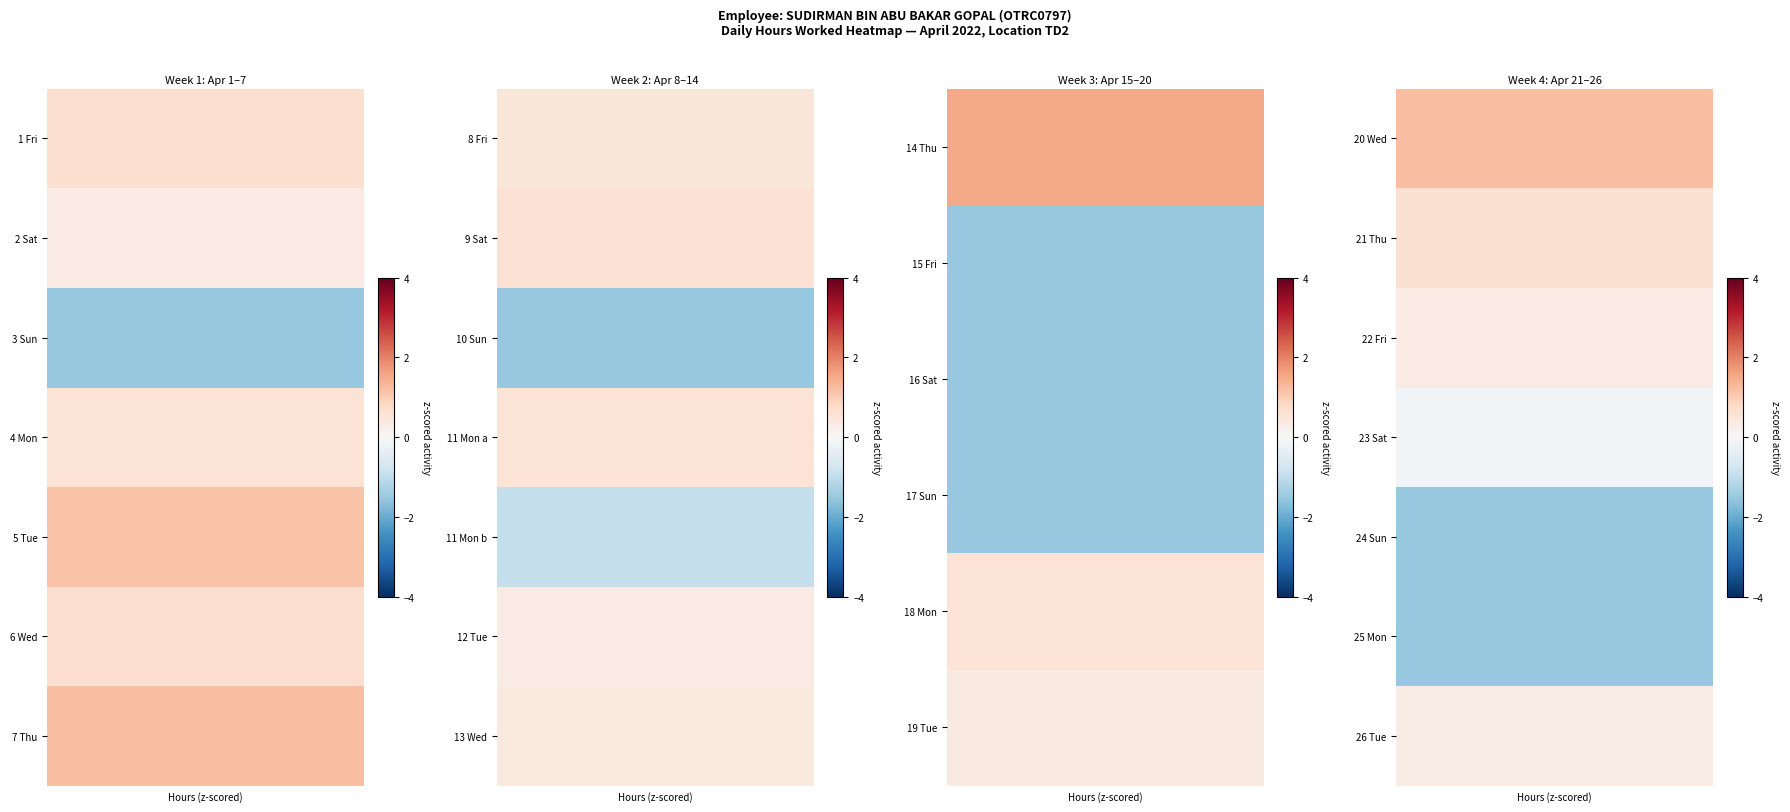

Between 13 and 0, which is larger?

13